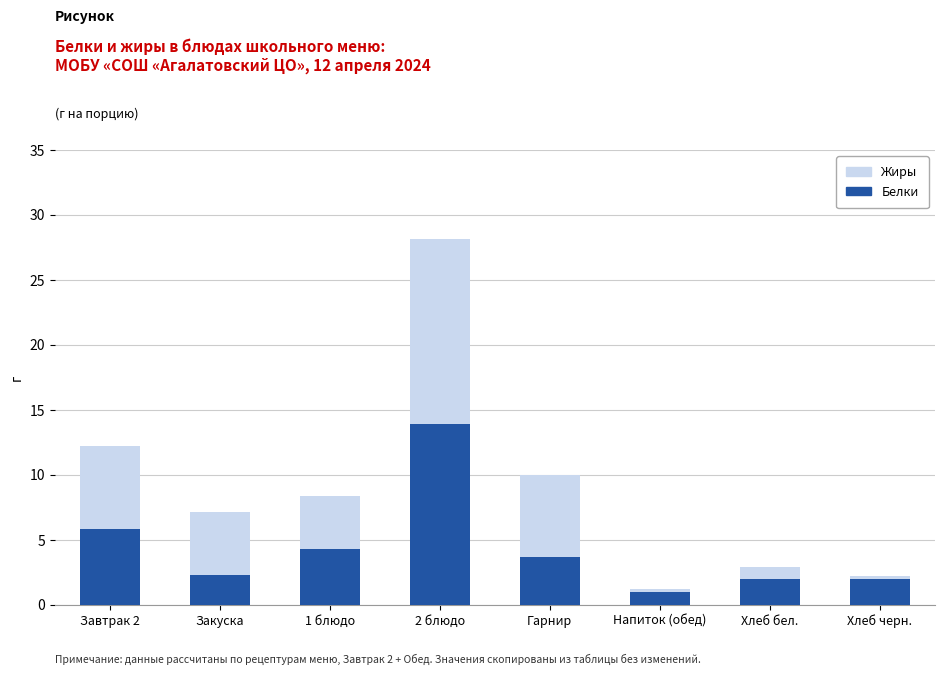

Is it true that Белки equals 2.0 at Хлеб бел.?

True